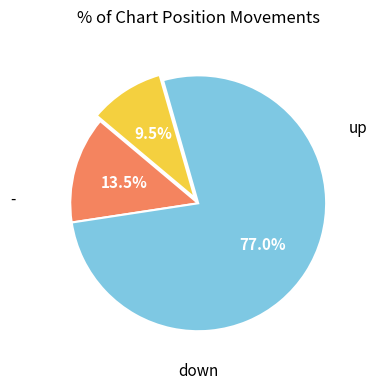

Is there any slice that represents more than half of the pie?

Yes